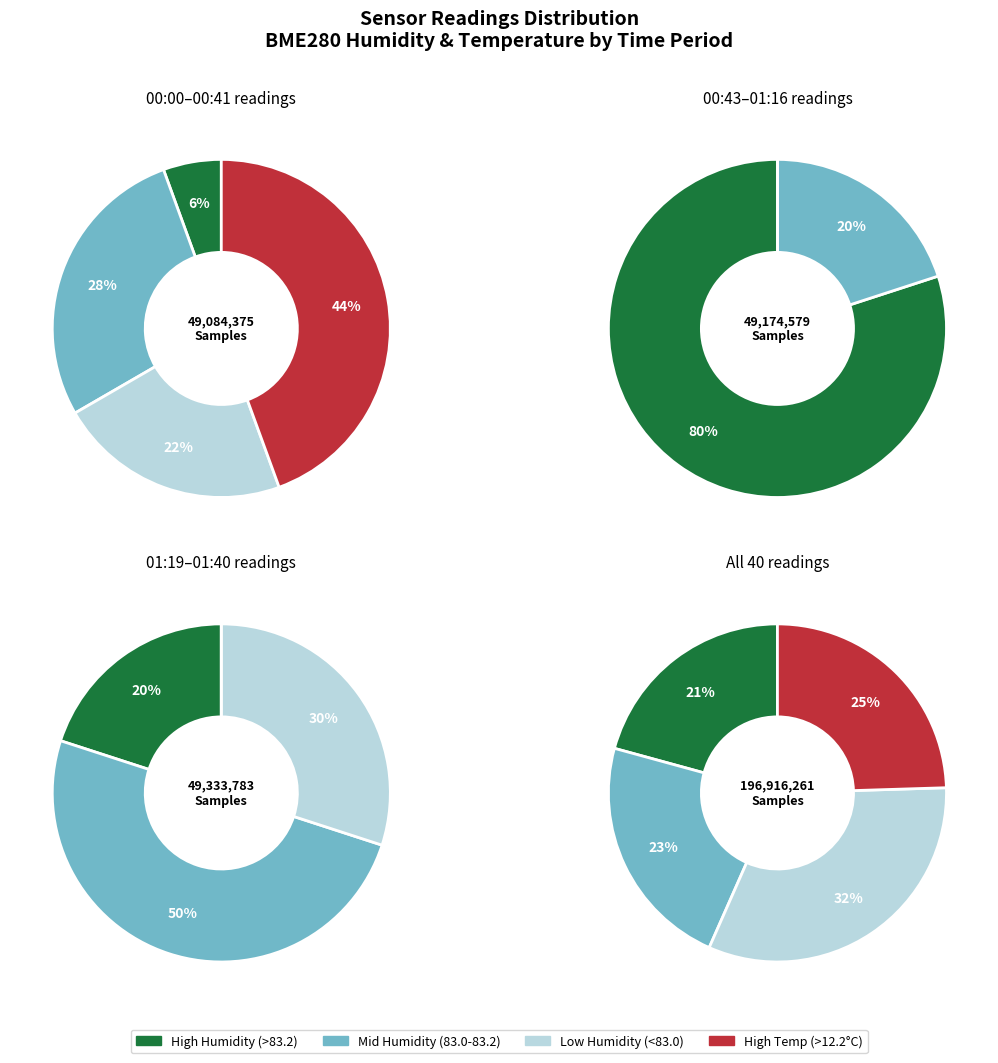

Does 20 account for over 50% of the chart?

No